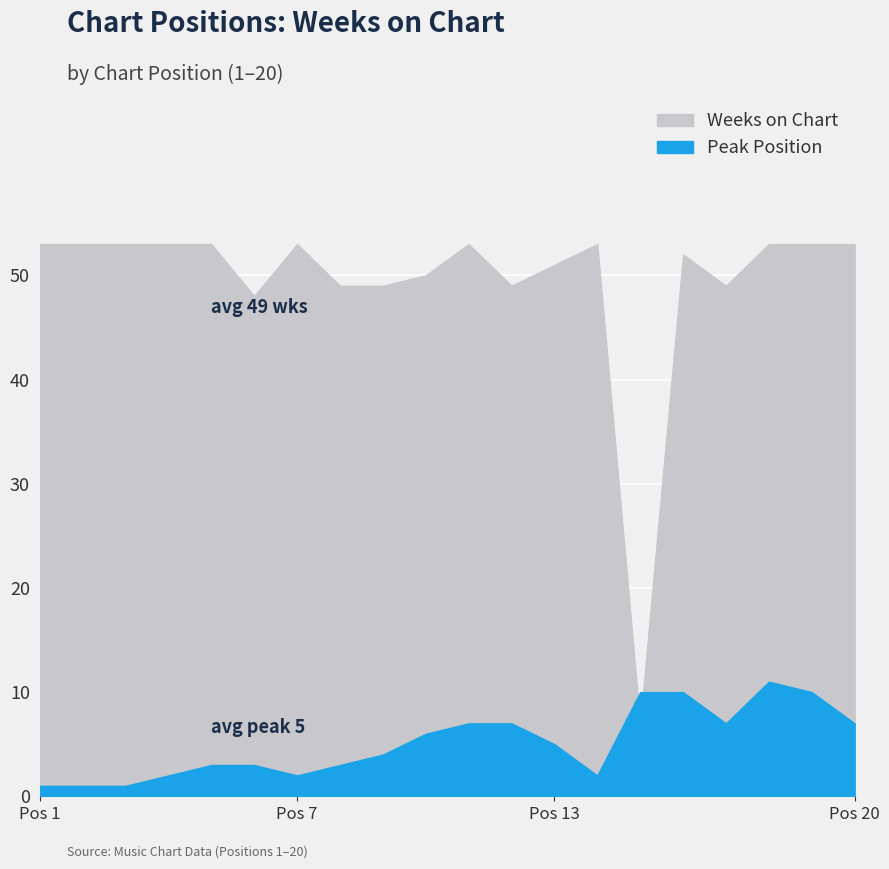

What is the difference between the maximum and minimum values in the Peak Position series?

10